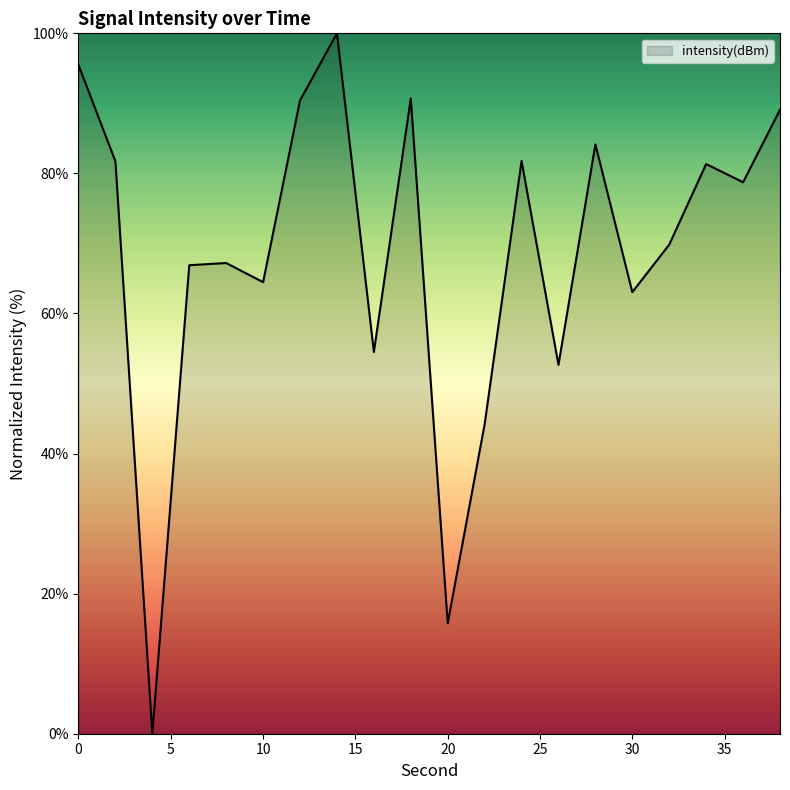

How many lines are shown in the chart?

1